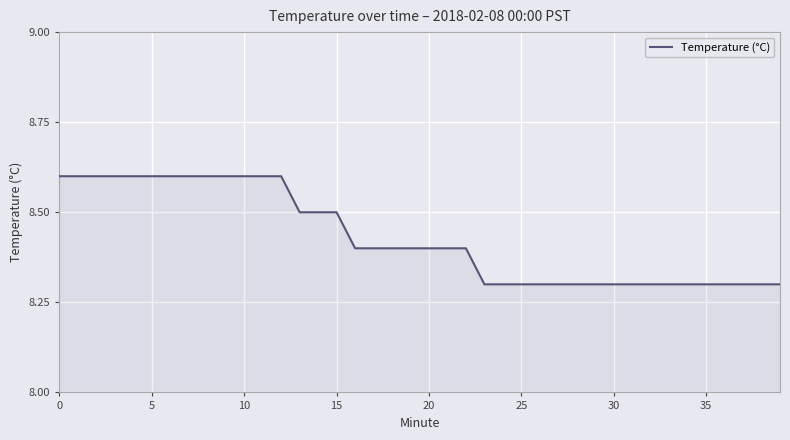

How many values are between 8 and 9?

40